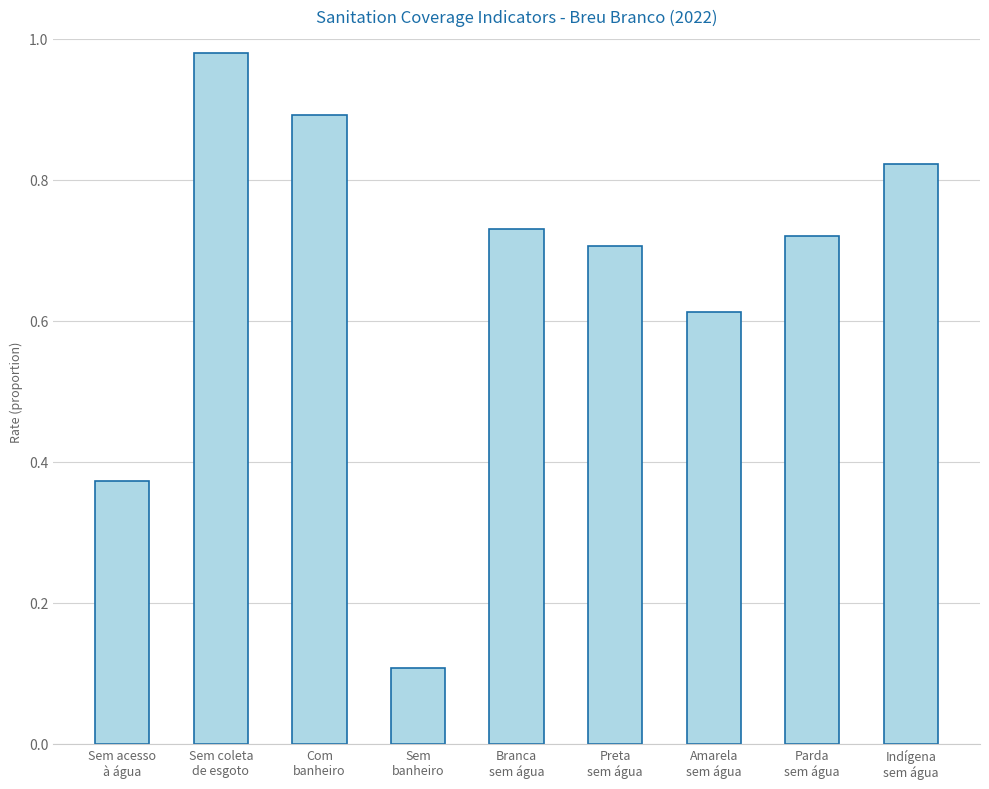

What is the difference between the values at Com
banheiro and Branca
sem água?

0.2